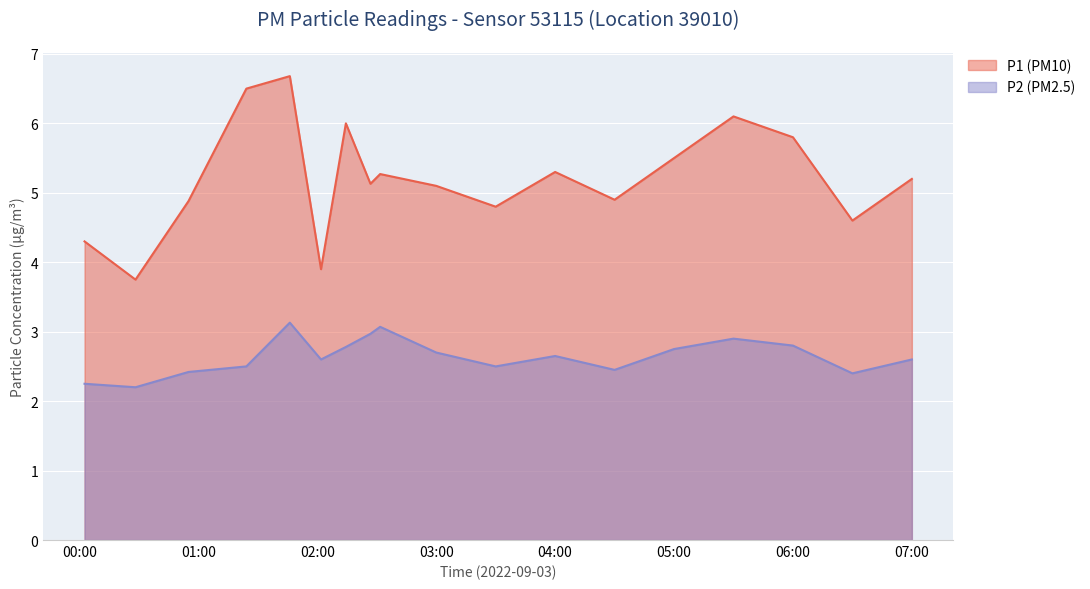

True or false: P1 and P2 intersect in this chart.

False